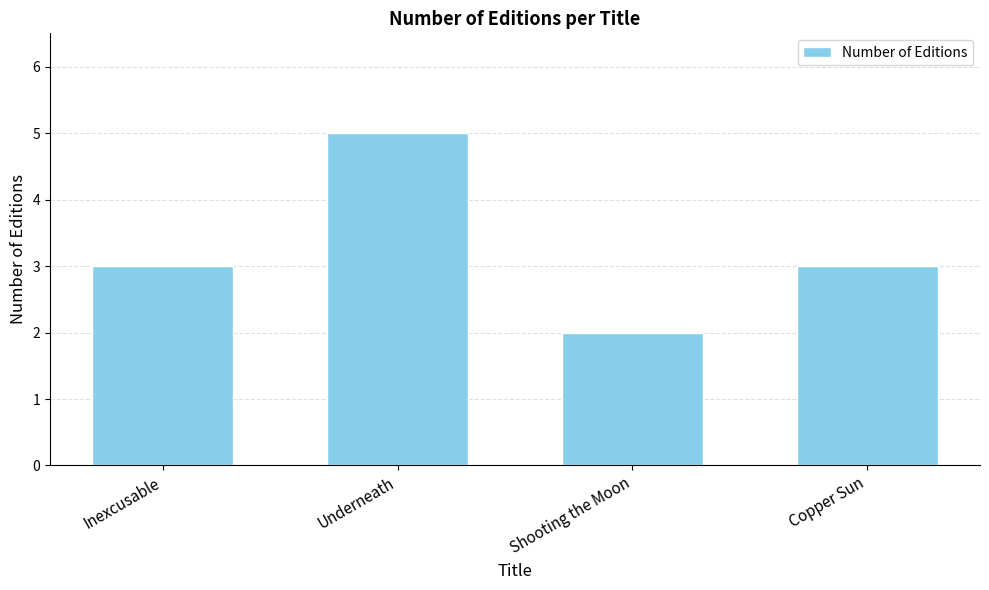

What is the label of the 2nd bar from the left?

Underneath